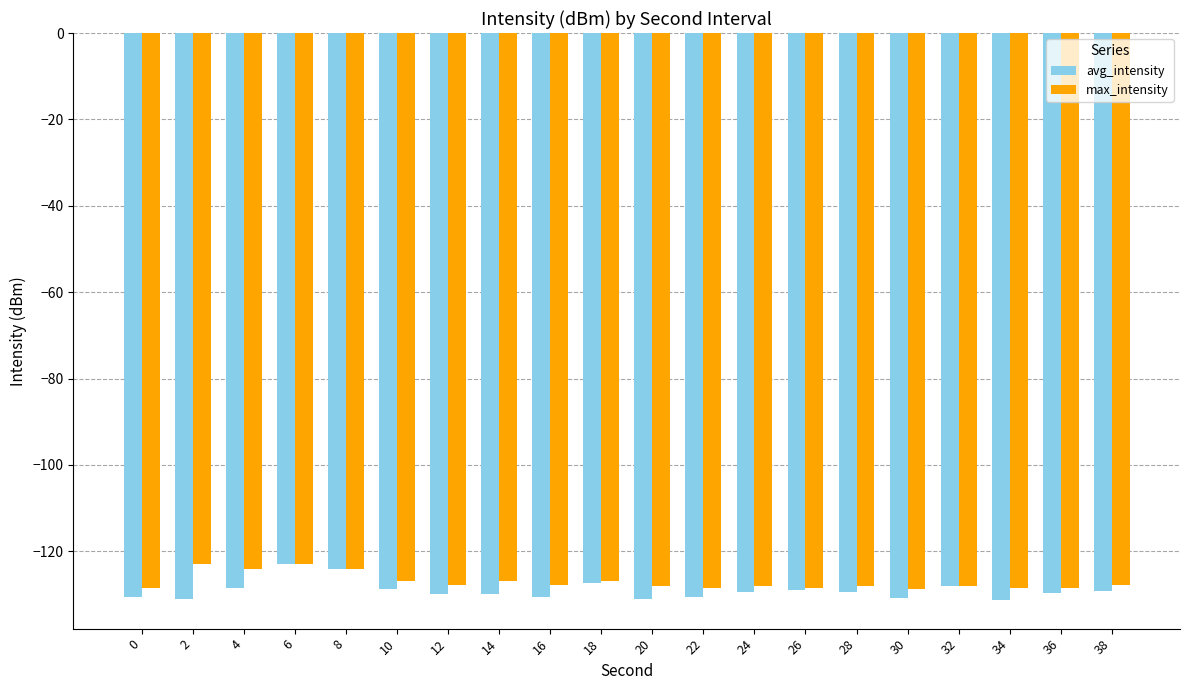

Is the value of avg_intensity at 22 greater than the value of max_intensity at 16?

No